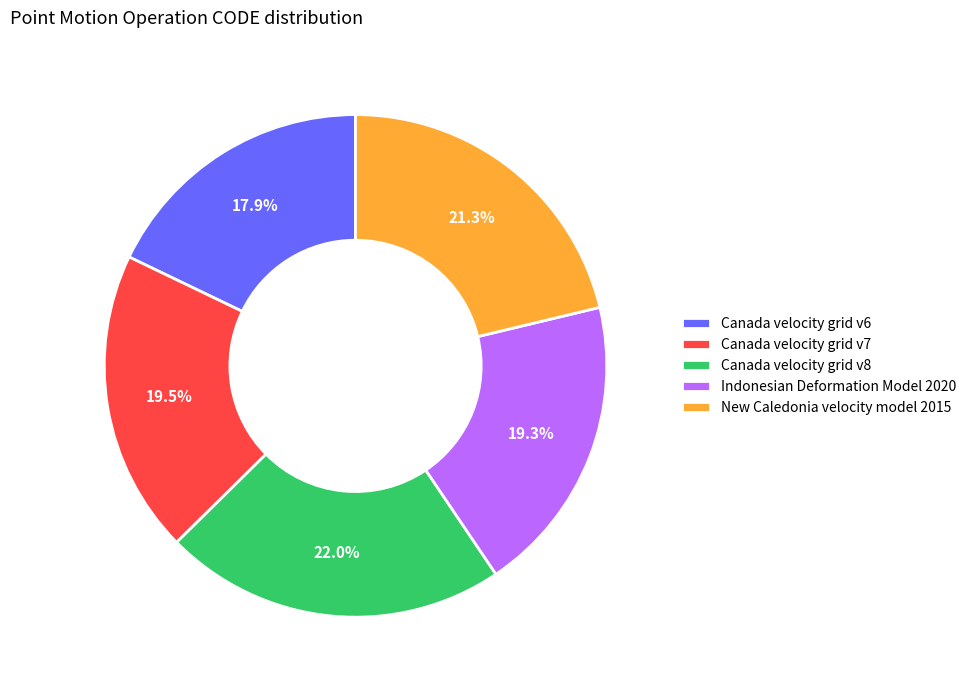

Which slice is the largest?

Canada velocity grid v8